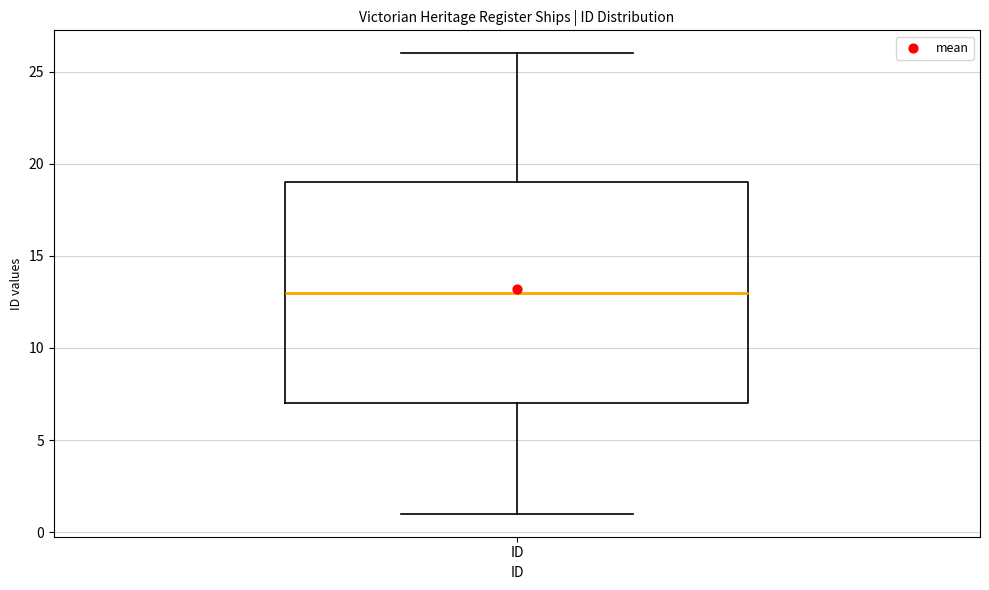

Where is the lower edge of the box for ID on the y-axis? The values are not printed on the chart, so give them approximately, as read against the axis.

7